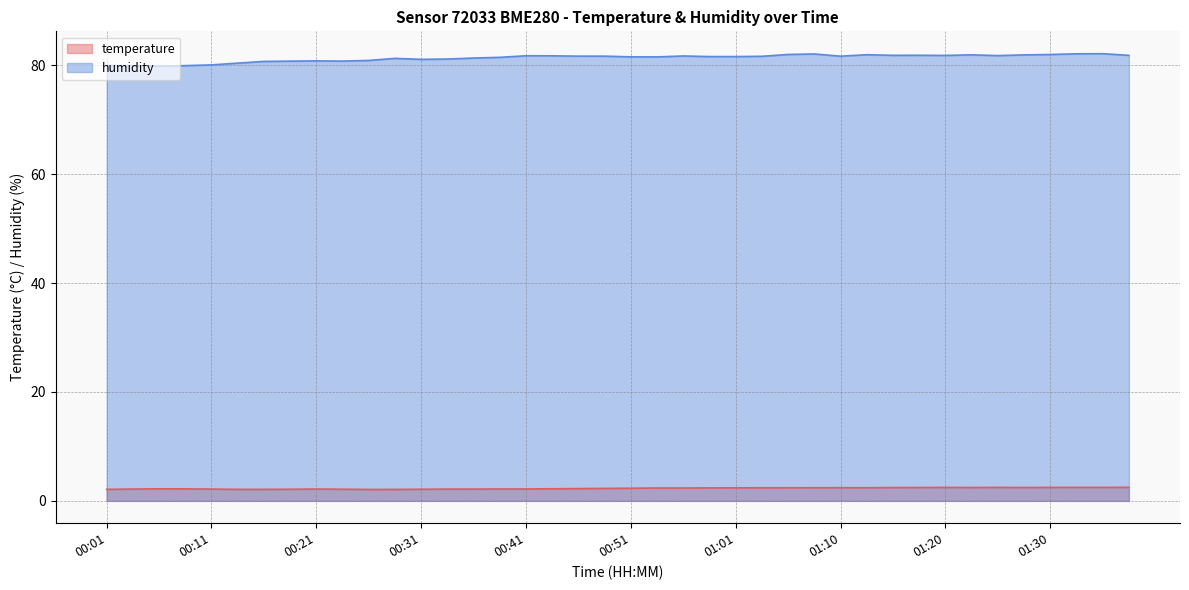

Count the temperature values in the range 2 to 3.

40